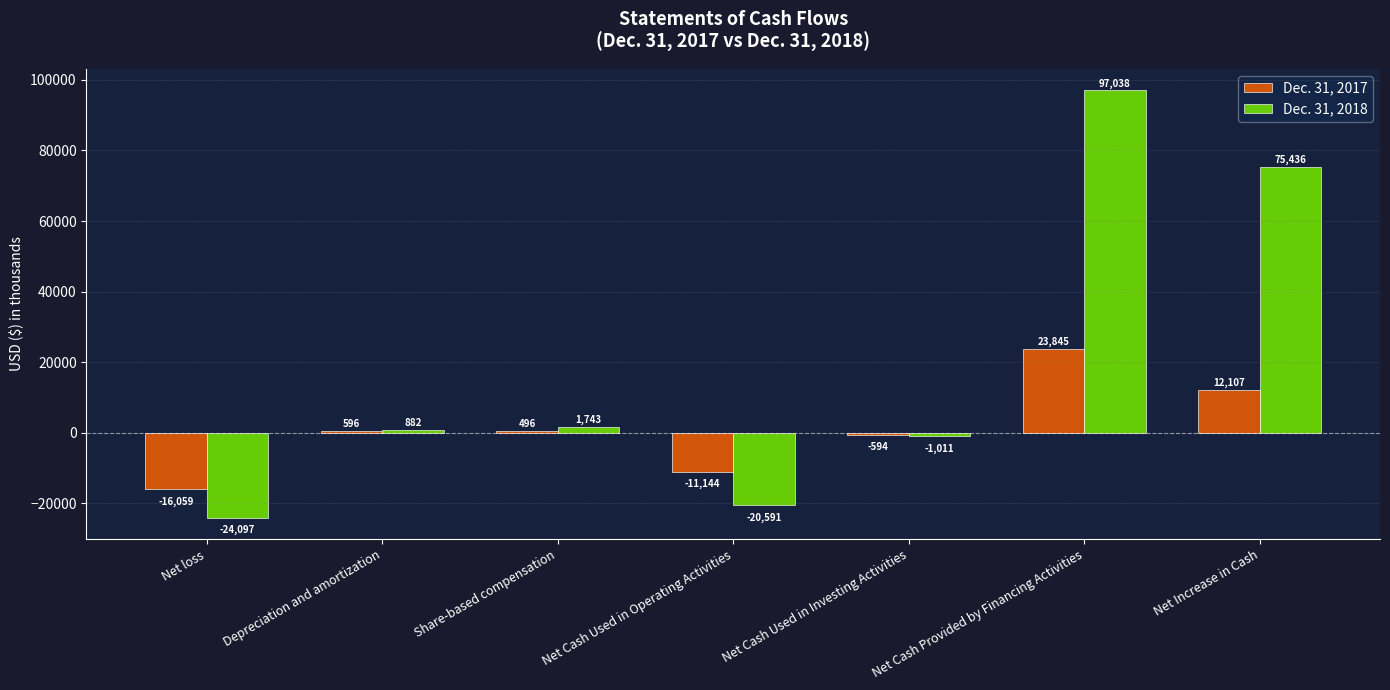

What is the label of the 4th bar from the right?

Net Cash Used in Operating Activities